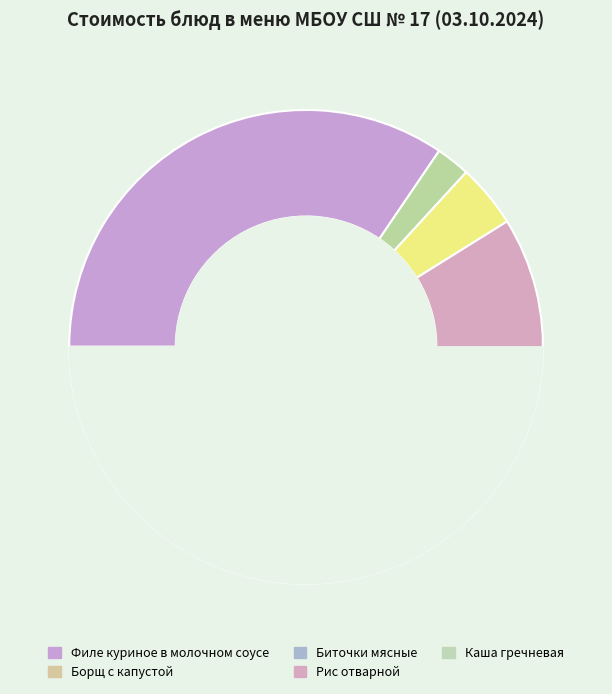

Is Чай с сахаром (завтрак) the majority of the pie?

No